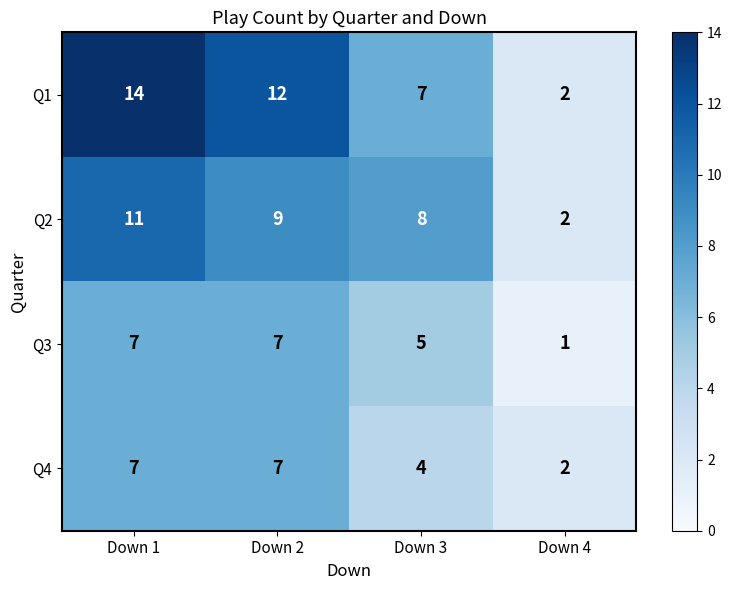

Between Down 3 and Down 4, which series saw the biggest shift?

Q2